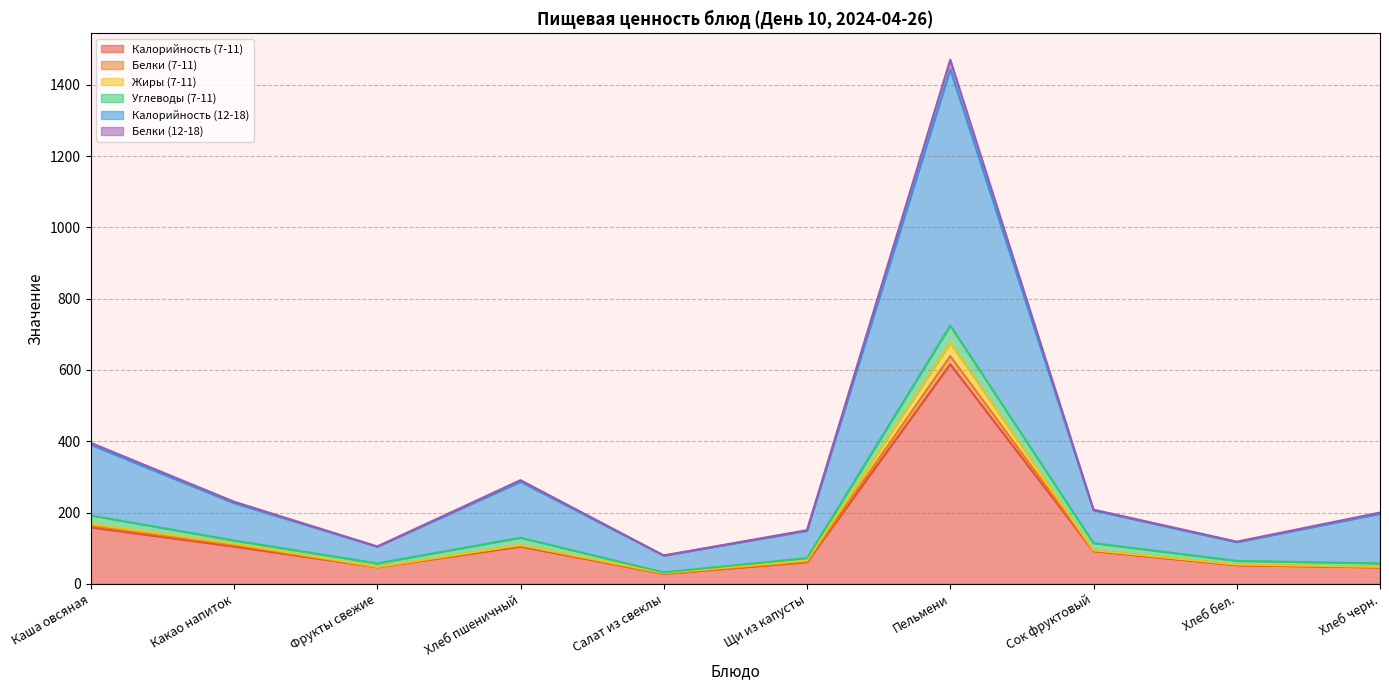

At which category is the sum across all series the highest?

Пельмени